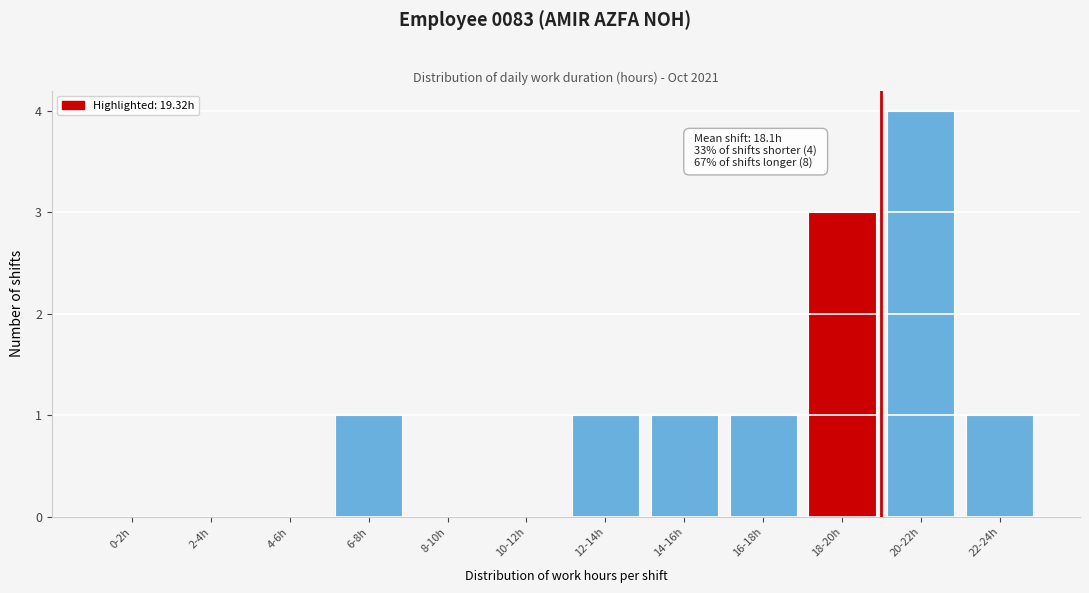

Reading right to left, what are all the values shown in this chart?

22-24h=1	20-22h=4	18-20h=3	16-18h=1	14-16h=1	12-14h=1	10-12h=0	8-10h=0	6-8h=1	4-6h=0	2-4h=0	0-2h=0